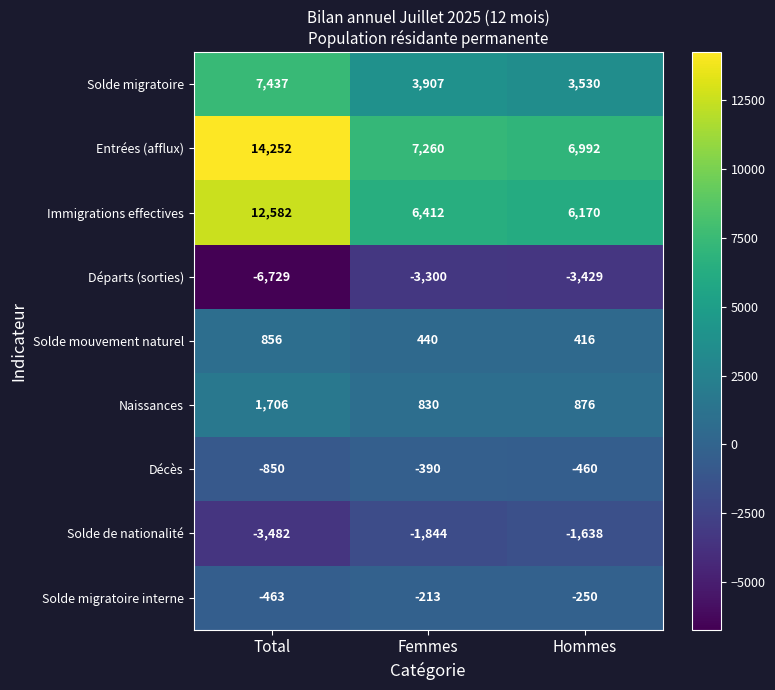

Which series changed the most between Femmes and Hommes?

Solde migratoire